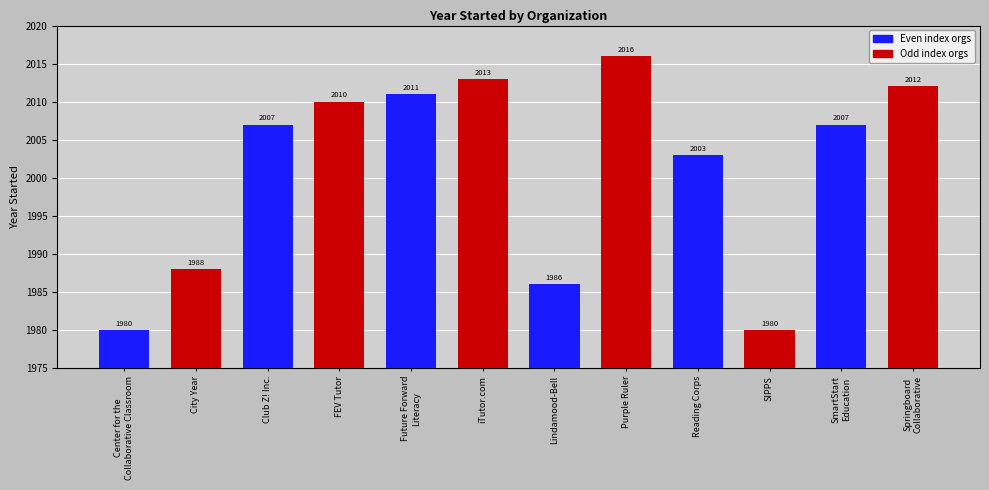

Where is the data nearest to the value 1998?

Reading Corps